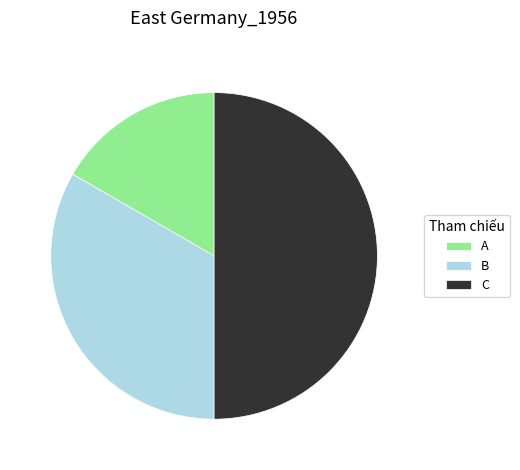

Between B and A, which is larger?

B